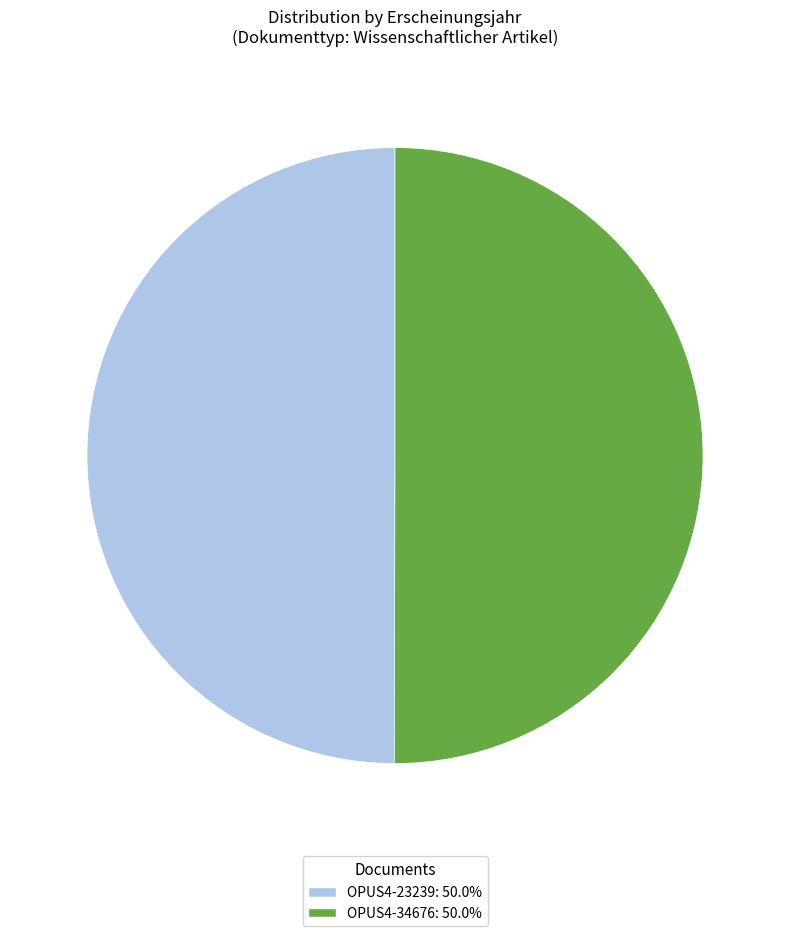

Count the number of slices in the pie.

2